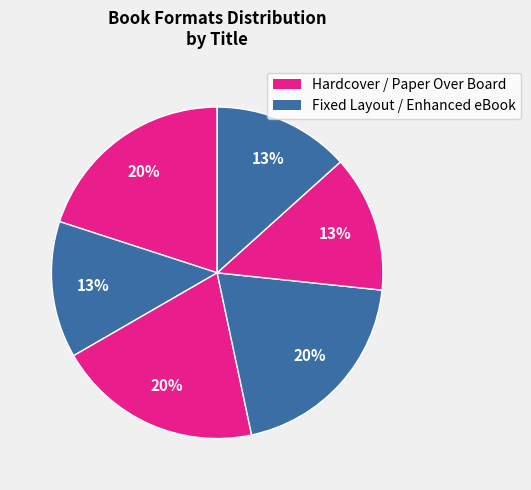

Is there any slice that represents more than half of the pie?

No